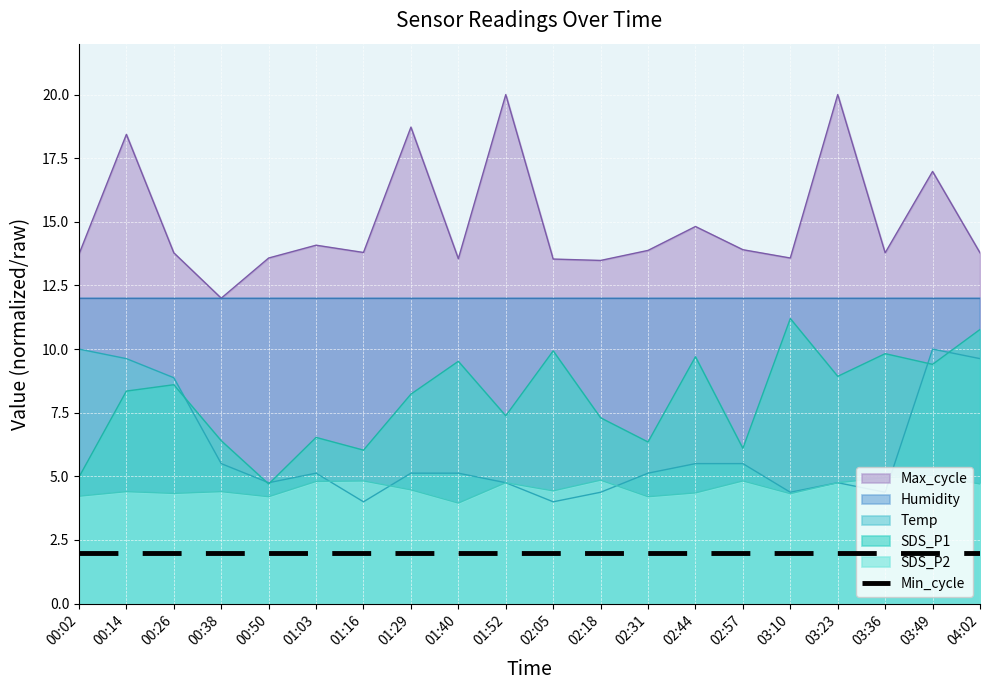

At which label does Max_cycle reach its minimum?

00:38